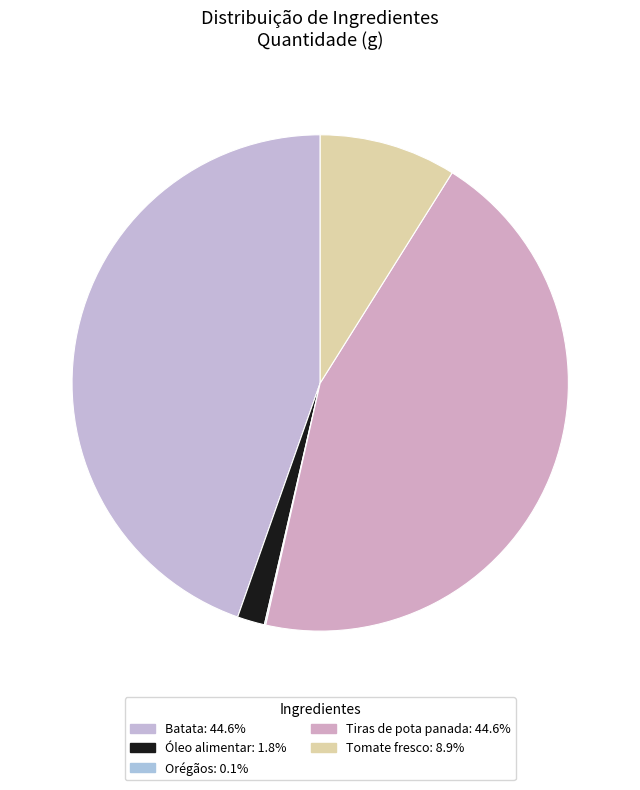

To the nearest percent, what percentage of the pie is Óleo alimentar?

2%